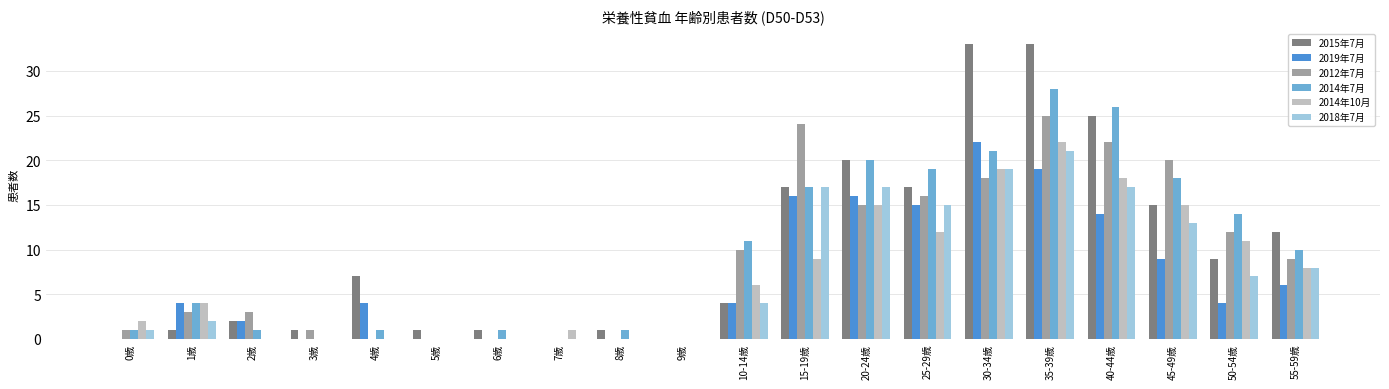

Is the value of 2014年10月 at 15-19歳 greater than the value of 2019年7月 at 30-34歳?

No